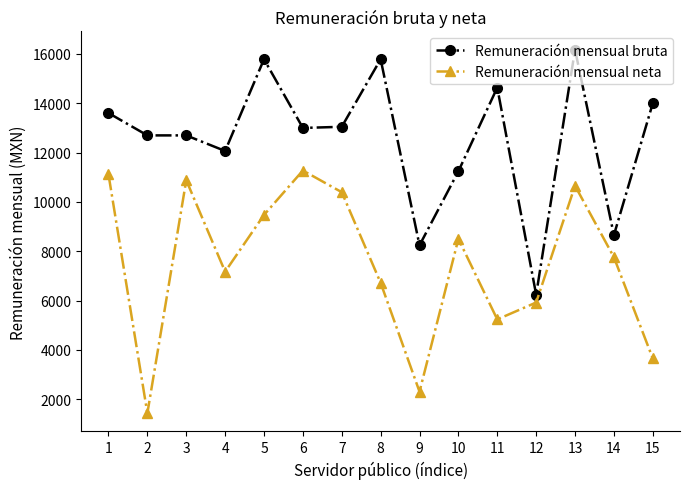

Between 5 and 9, which series saw the biggest shift?

Remuneración mensual bruta